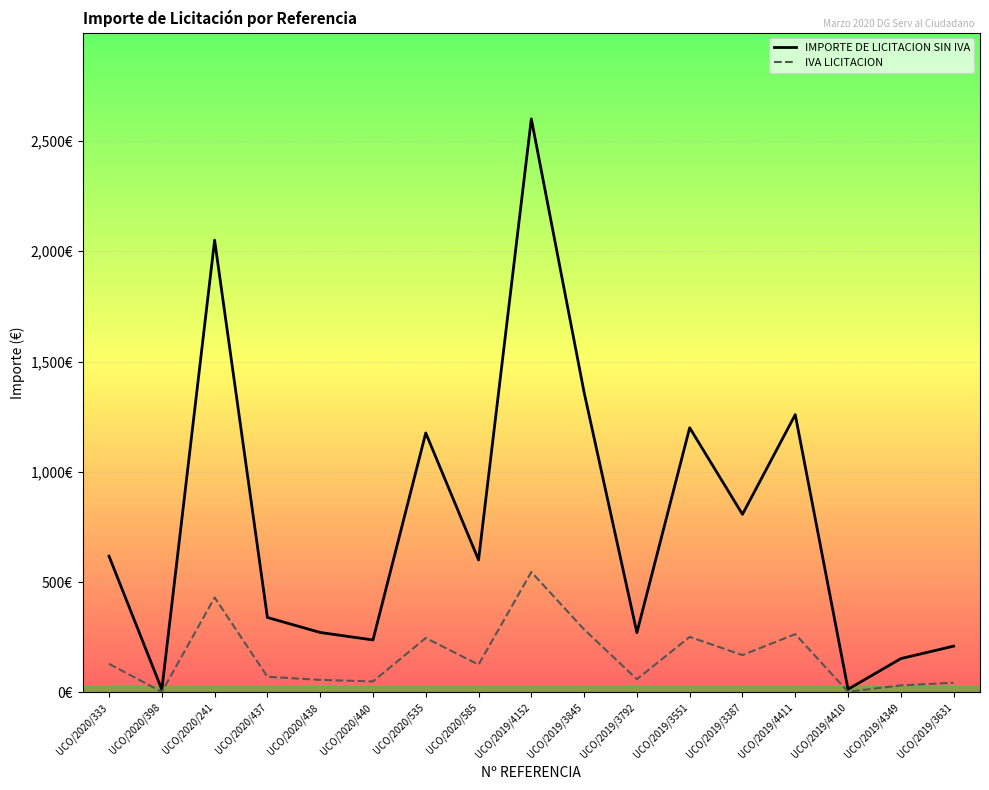

The value of IVA LICITACION at UCO/2019/4152 is 865.3. True or false?

False